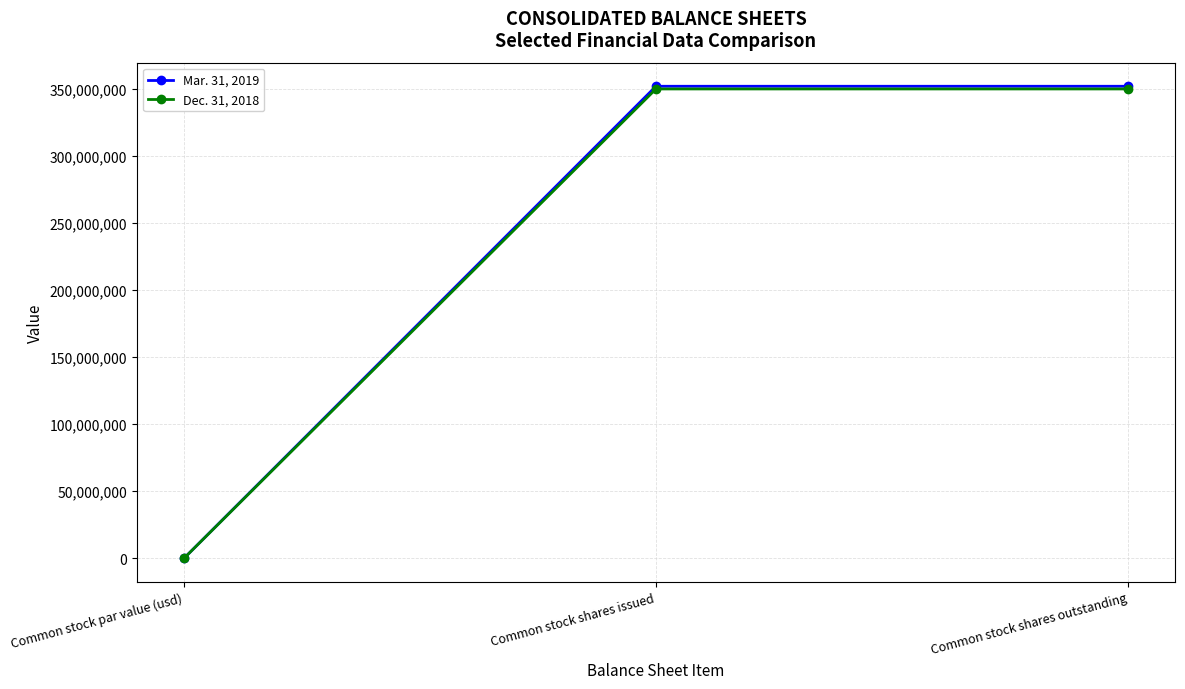

What is the sum of all Mar. 31, 2019 values?

703747968